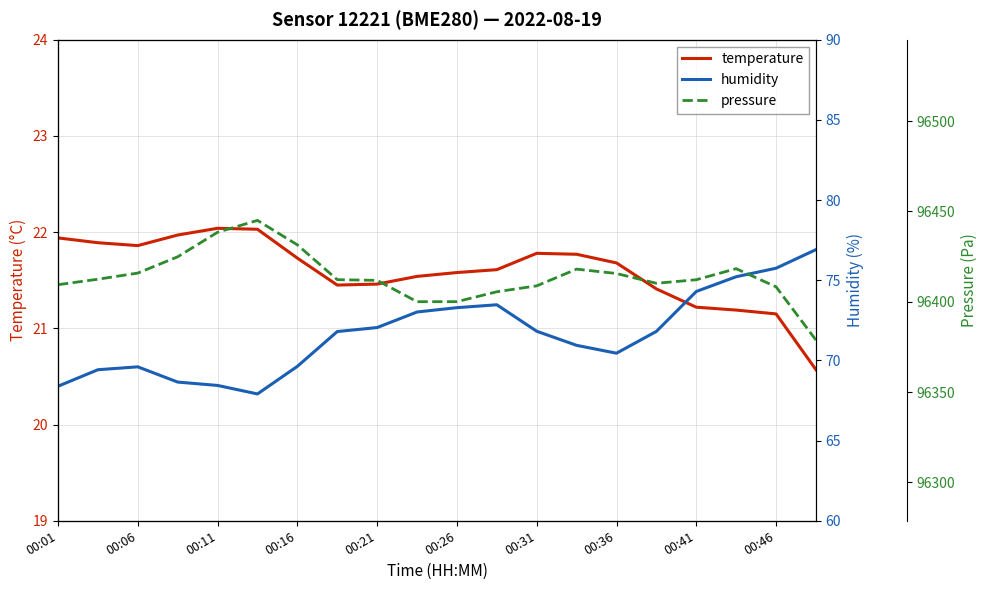

The value of temperature at 00:21 is 33.2. True or false?

False